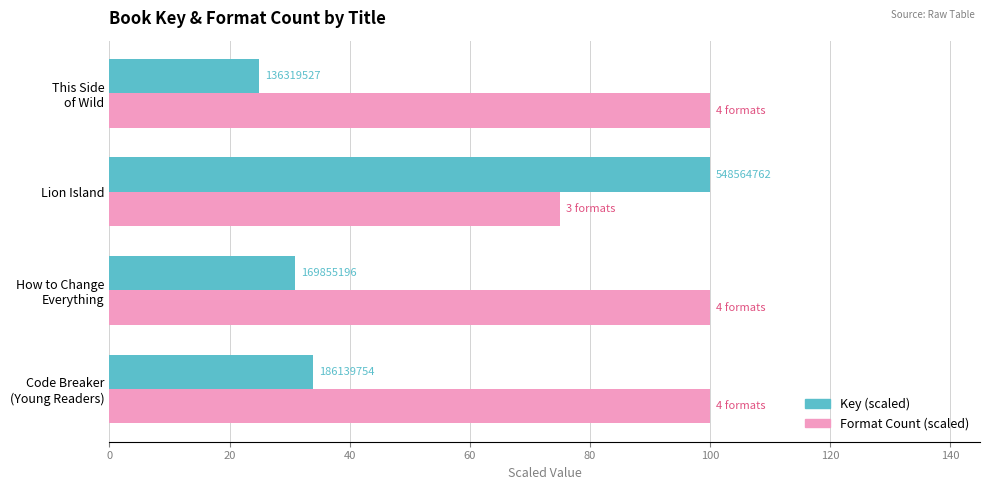

What is the smallest value displayed?

24.9